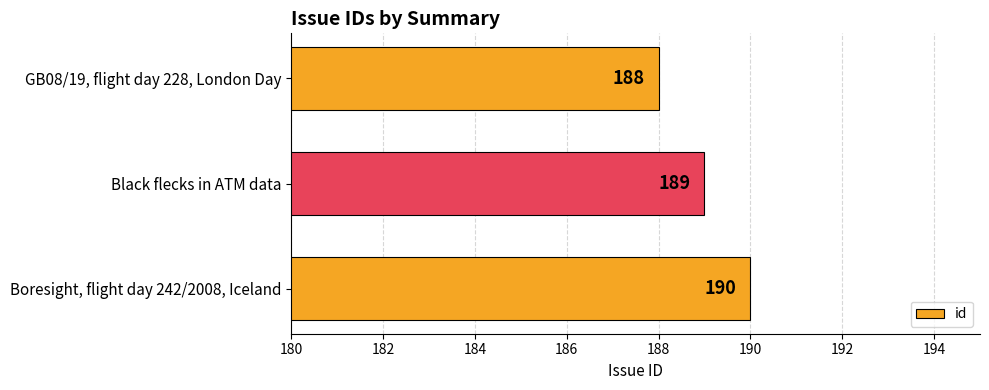

What is the approximate value at Boresight, flight day 242/2008, Iceland?

190